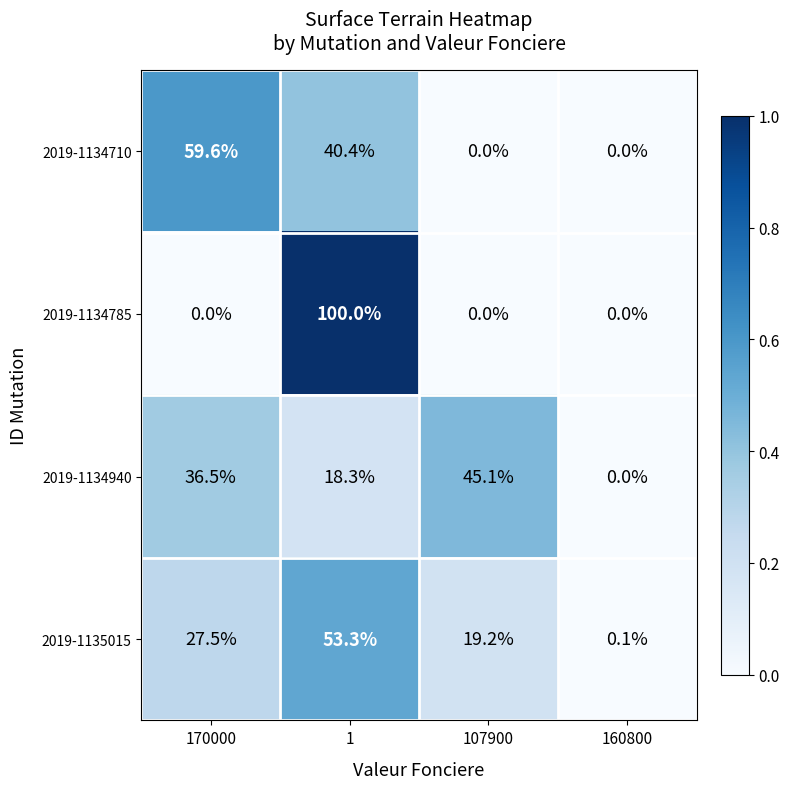

What is the approximate value of 2019-1134710 at 1?

40.4